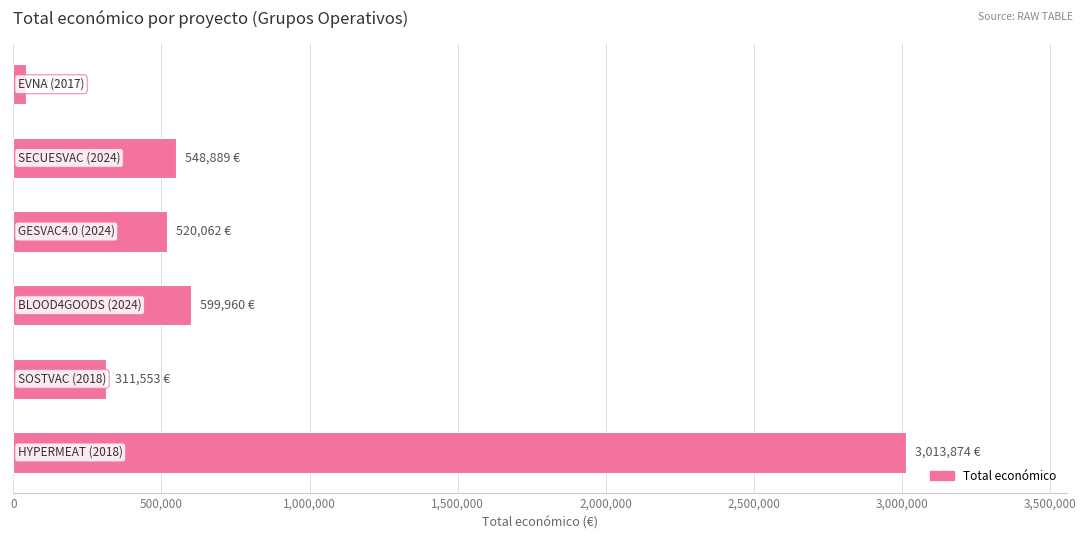

Does the chart contain stacked bars?

No